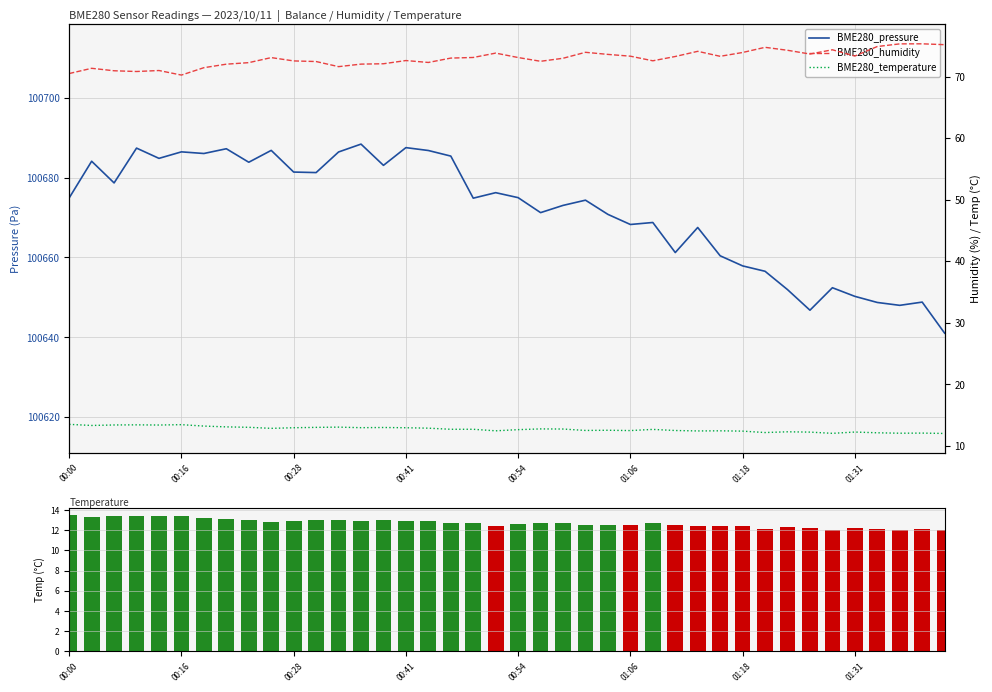

What is the difference between the maximum and second lowest values in the BME280_pressure series?

41.6